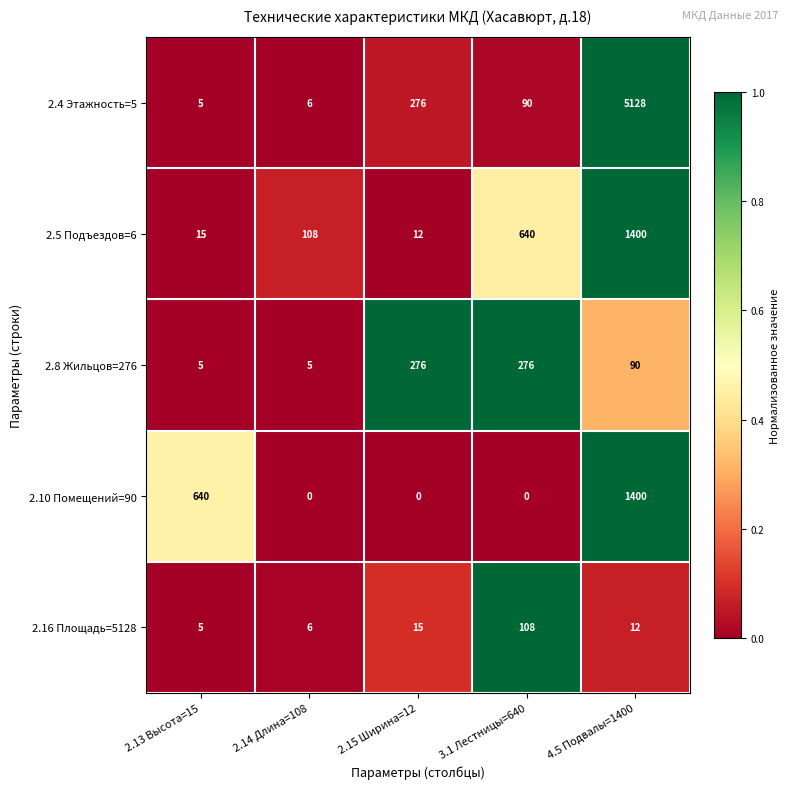

At how many categories does at least one series exceed 0?

5